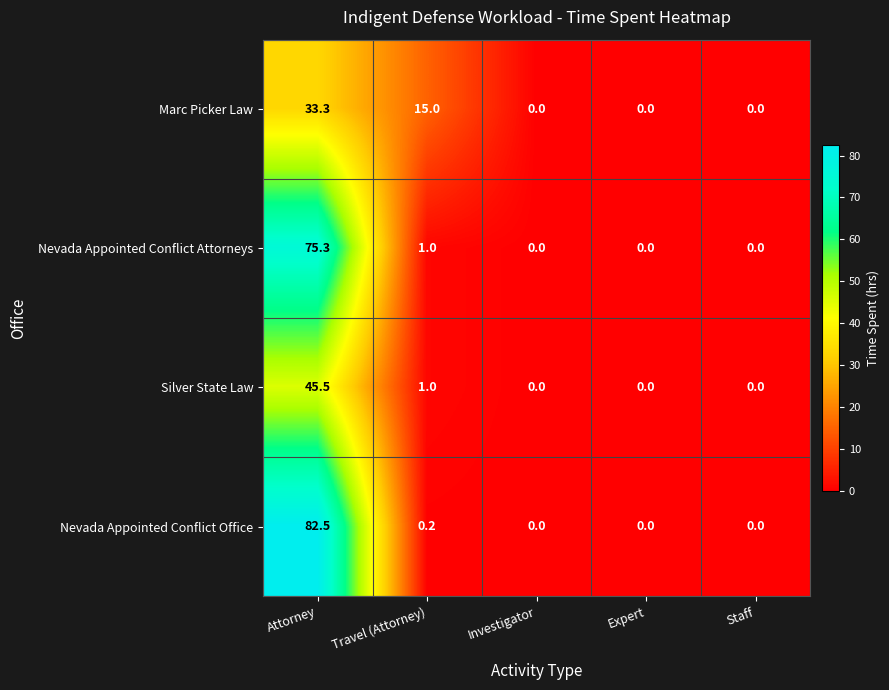

Between Travel (Attorney) and Expert, which series saw the biggest shift?

Marc Picker Law